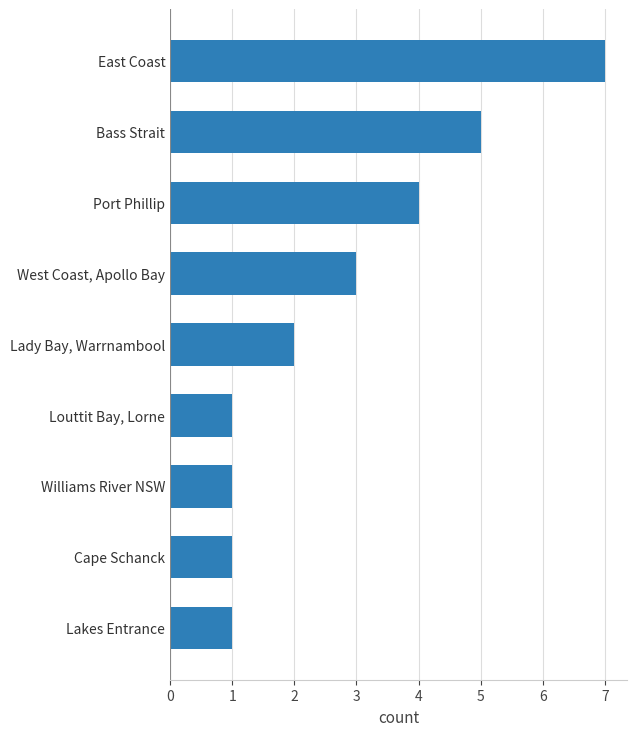

What is the difference between the second highest and second lowest values?

4